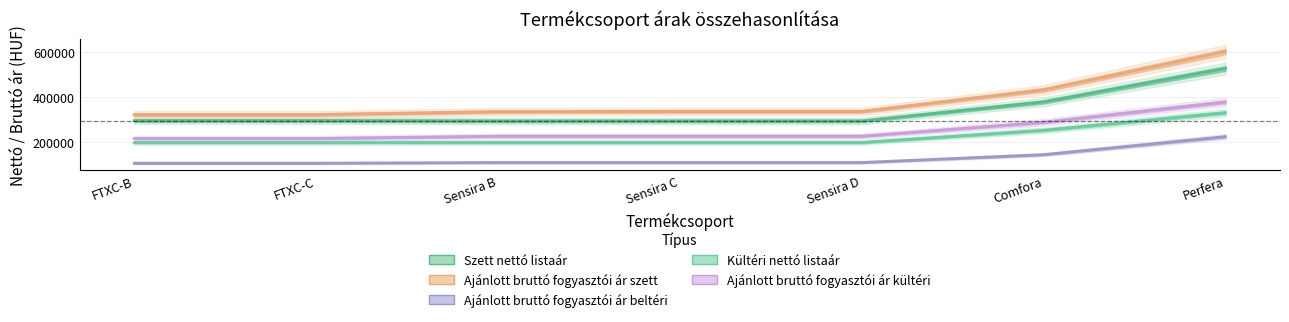

What is the approximate value of Ajánlott bruttó fogyasztói ár szett at FTXC-C, to the nearest 50?

321800